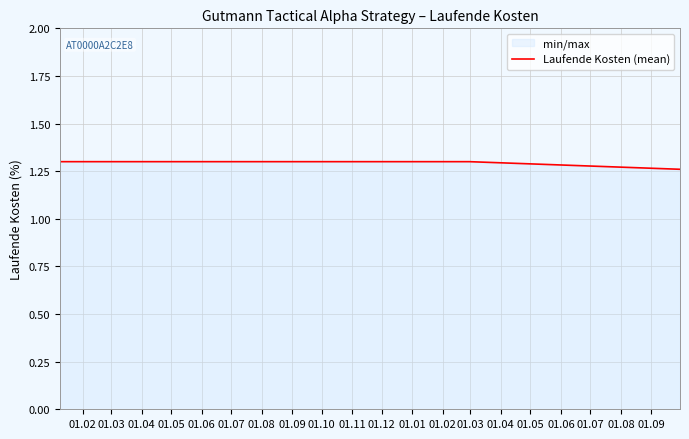

How many values are between 1 and 2?

3